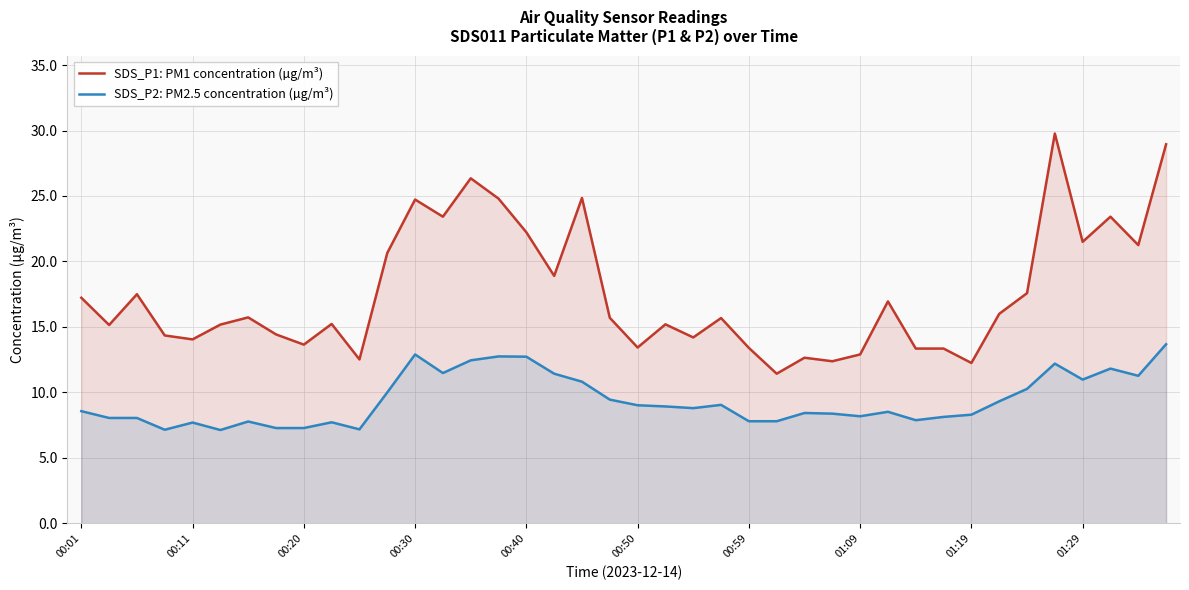

At which category is the sum across all series the highest?

39